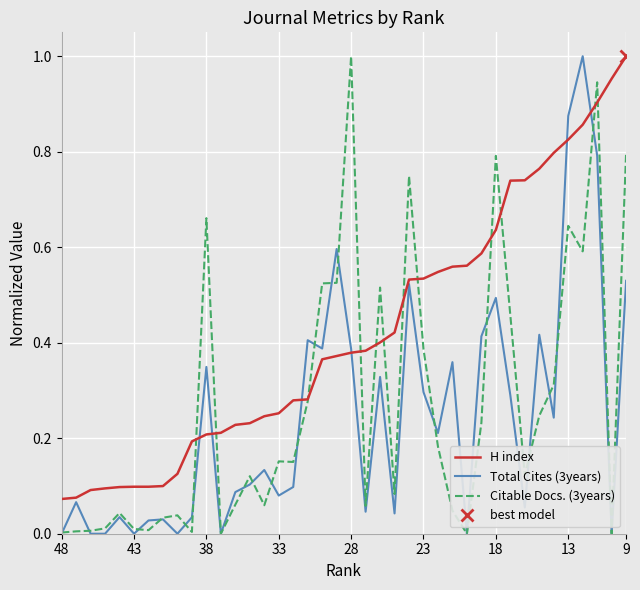

At which label does Citable Docs. (3years) reach its peak?

28